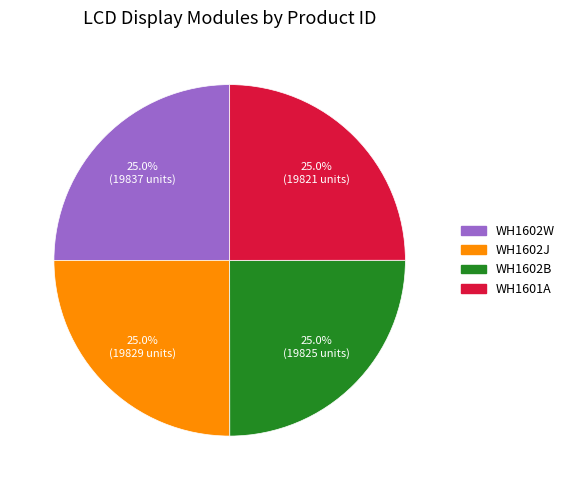

How many segments does this pie chart have?

4